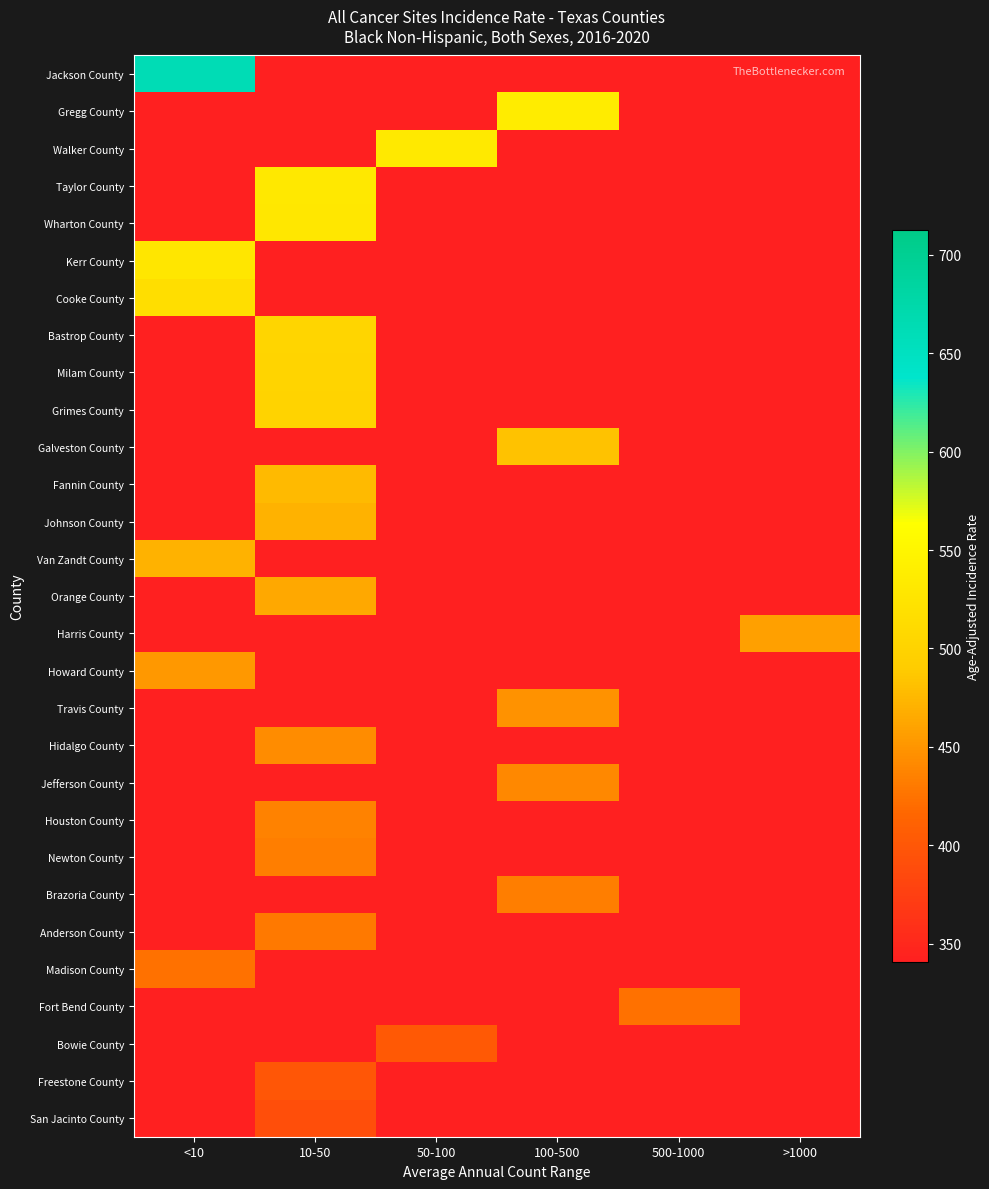

At how many categories does at least one series exceed 634?

1